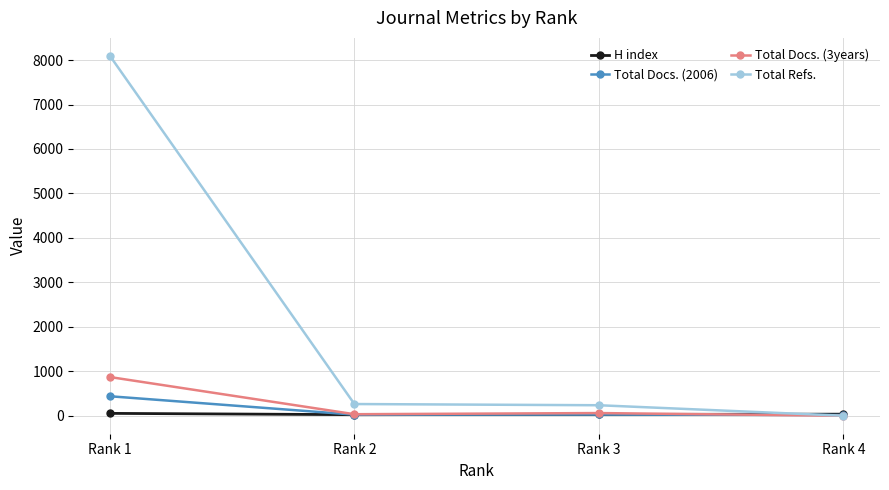

How many values in the Total Docs. (3years) series are below 60?

2